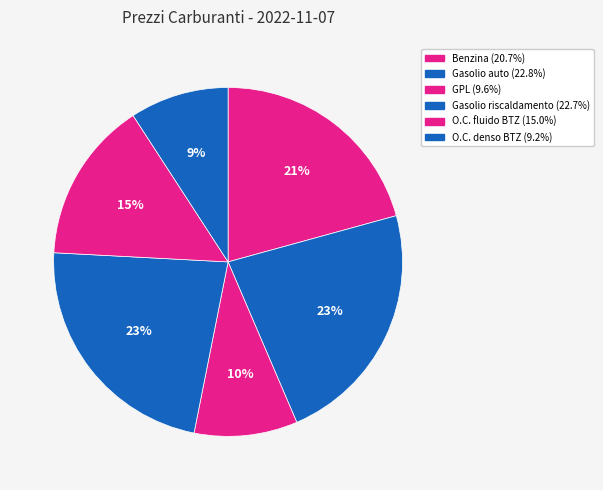

Is GPL the majority of the pie?

No